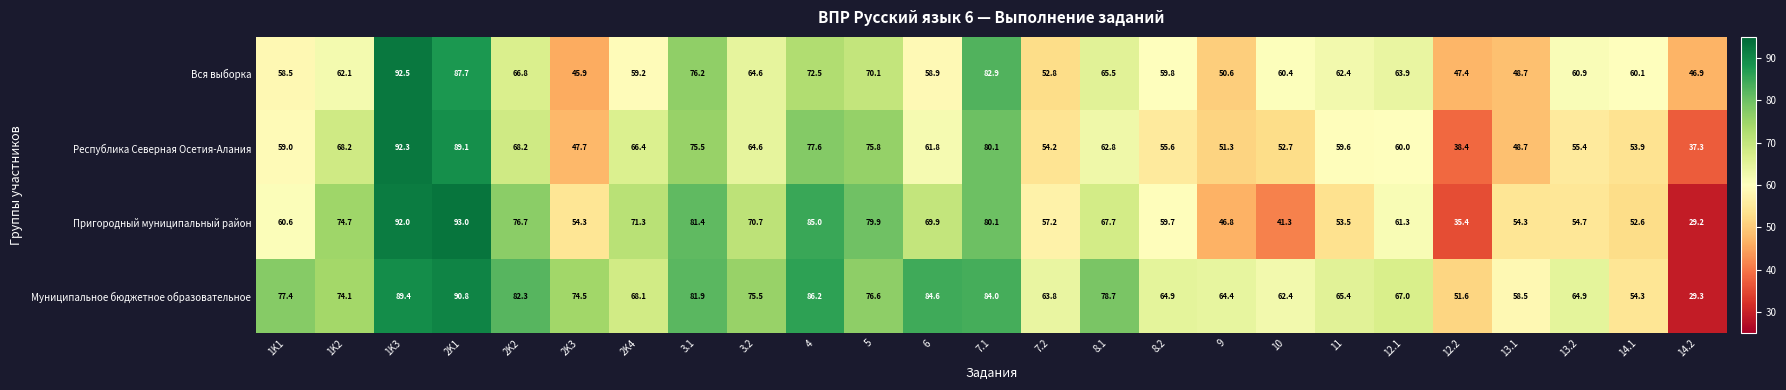

Between 1K1 and 13.2, which series saw the biggest shift?

Муниципальное бюджетное образовательное